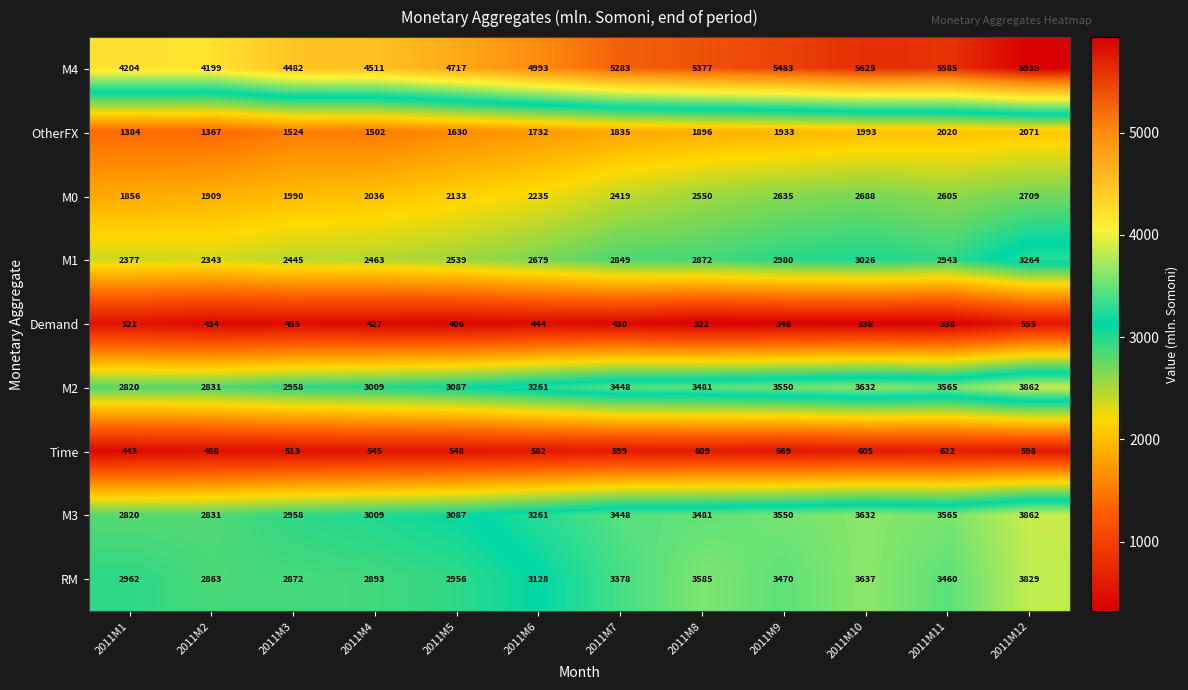

Read the Demand value at 2011M11, to the nearest 5.

340